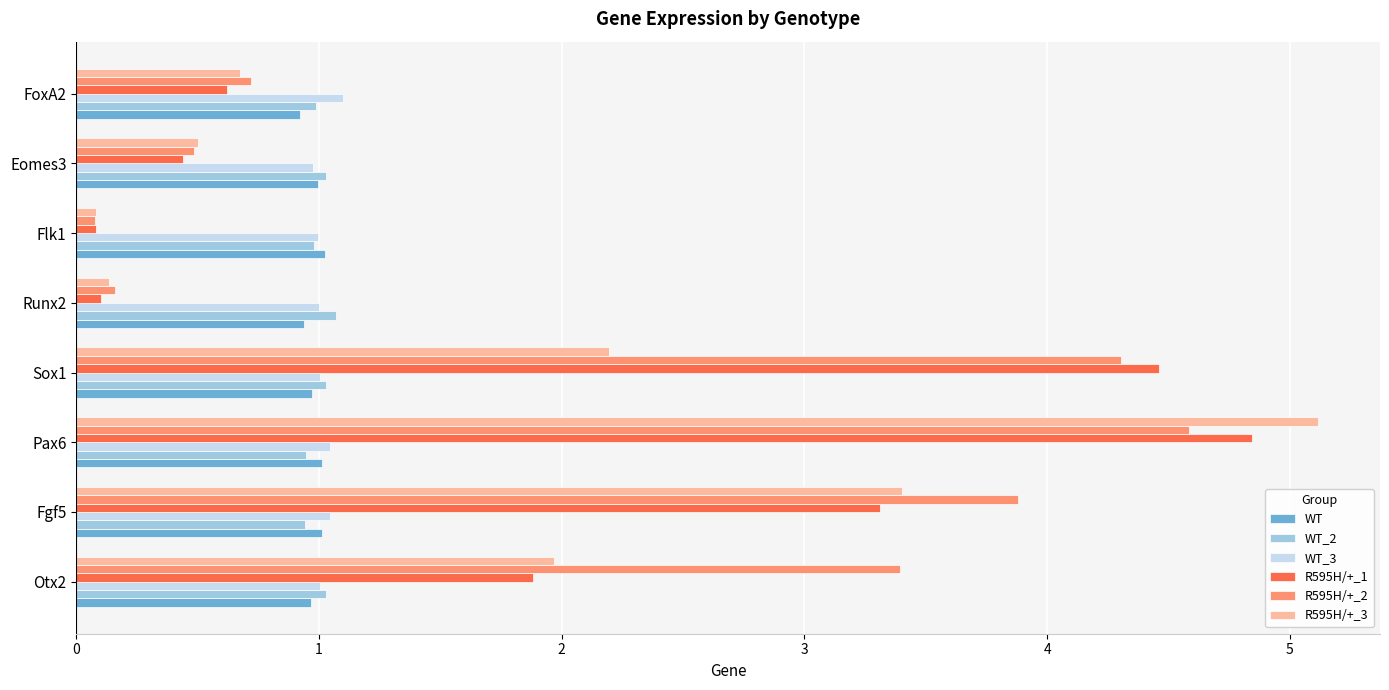

What is the sum of all WT_3 values?

8.2